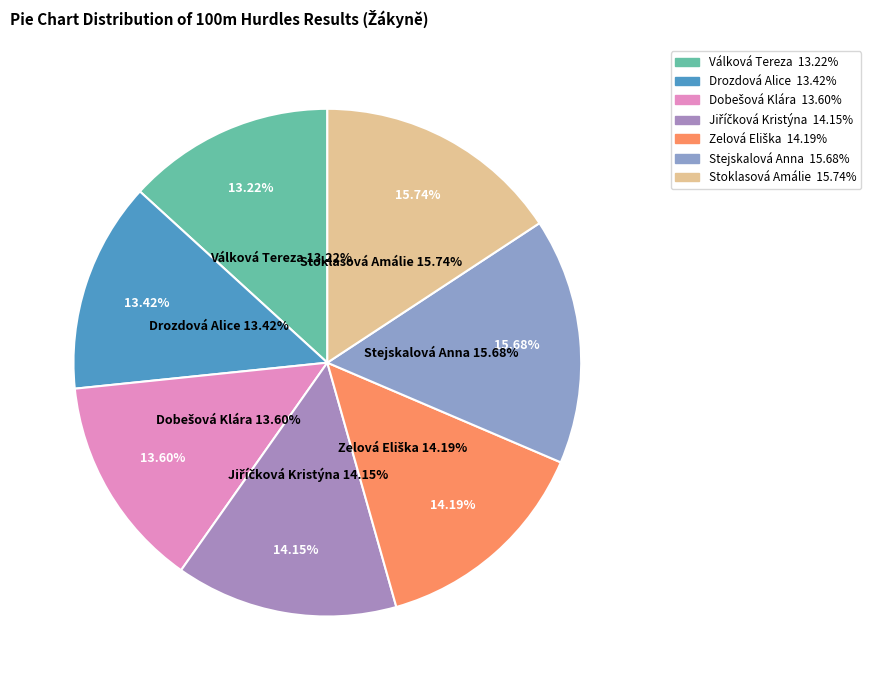

Between Válková Tereza and Drozdová Alice, which is larger?

Drozdová Alice